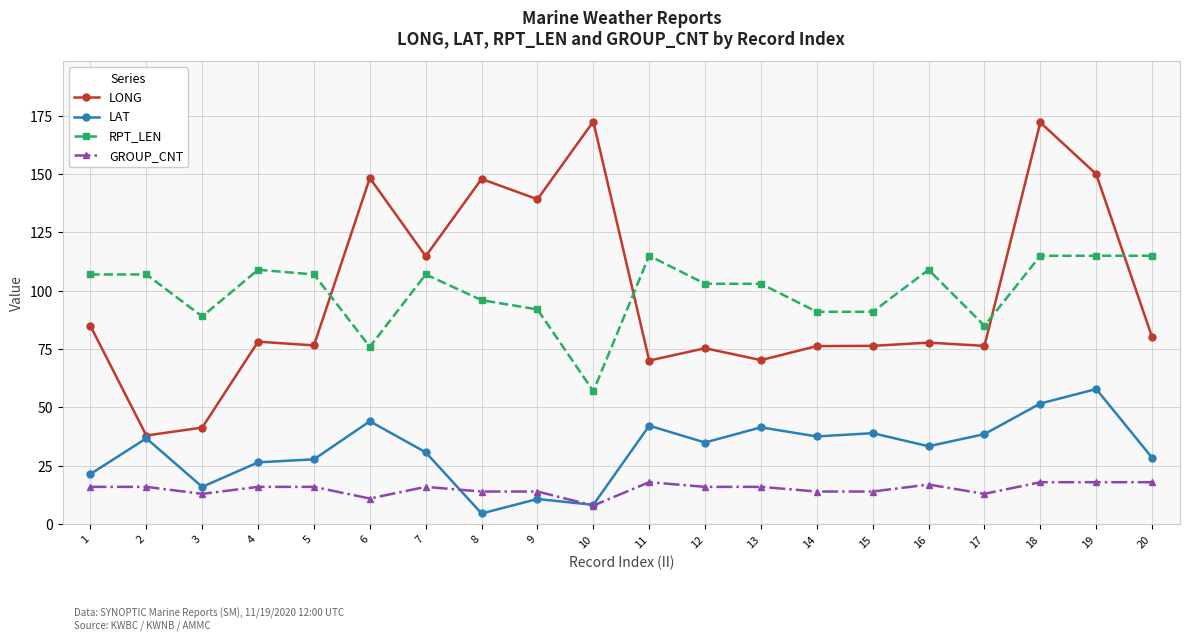

What is the total value across all series at 16?

237.2